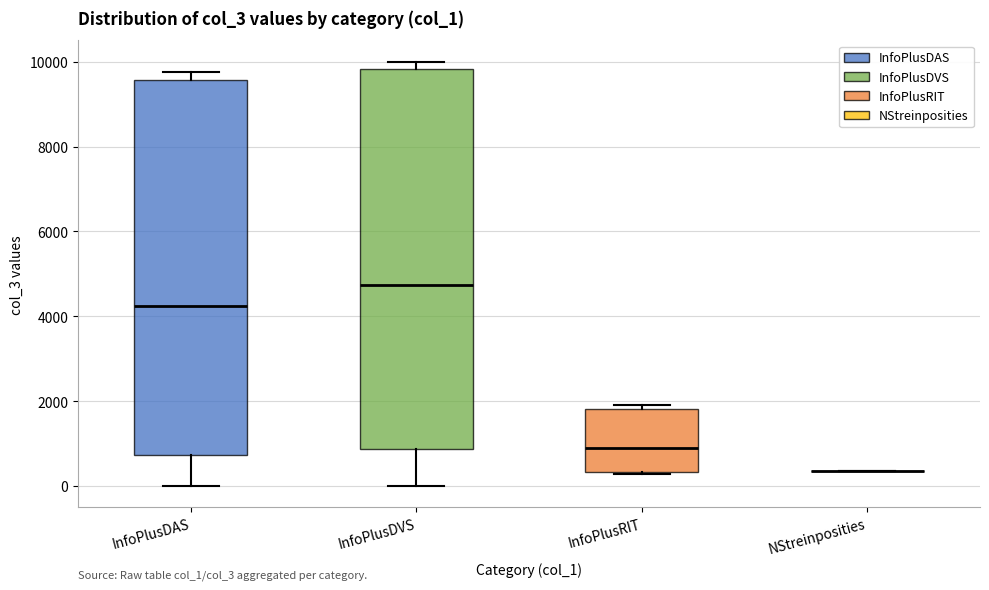

Reading left to right, read every box against the y-axis: the position of its median line, the range the box covers, and the ends of its whiskers. The values are not printed on the chart, so give them approximately, as read against the axis.

InfoPlusDAS: median 4200, box 800 to 9600, whiskers 0 to 9800
InfoPlusDVS: median 4800, box 800 to 9800, whiskers 0 to 10000
InfoPlusRIT: median 1000, box 400 to 1800, whiskers 200 to 2000
NStreinposities: box collapsed to a line at 400, whiskers 400 to 400